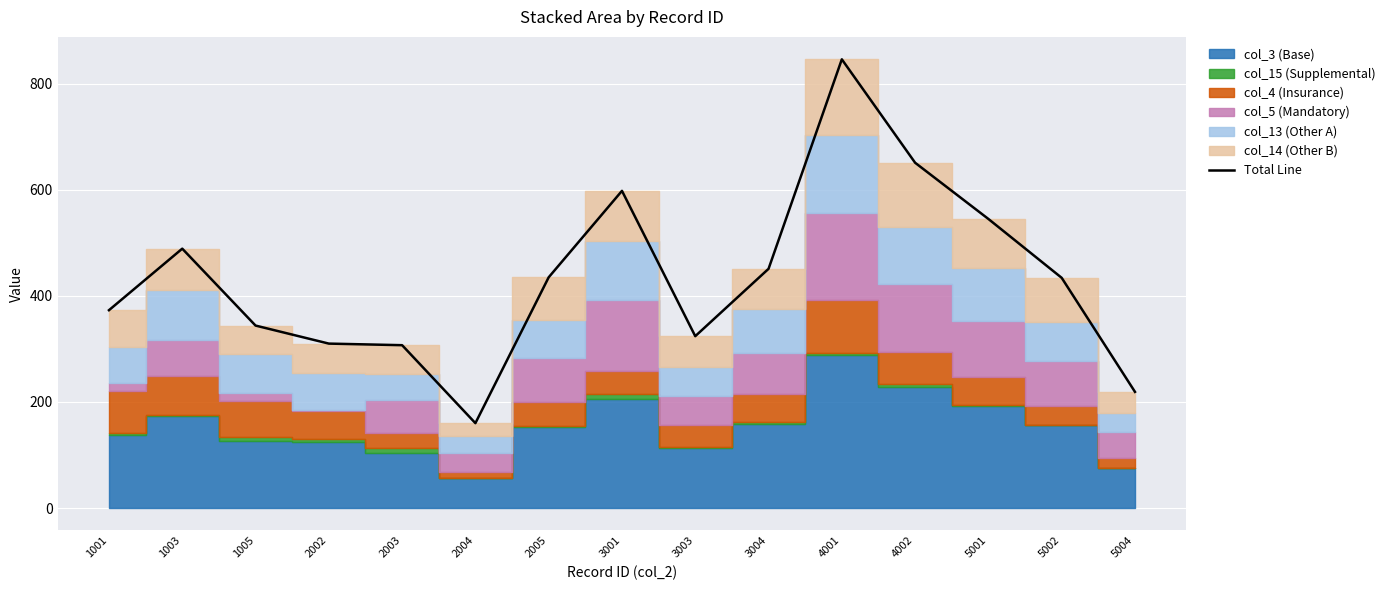

Reading left to right, list all the values displayed in this chart.

1001=373	1003=489	1005=344	2002=310	2003=307	2004=160	2005=435	3001=598	3003=324	3004=451	4001=846	4002=651	5001=545	5002=434	5004=219